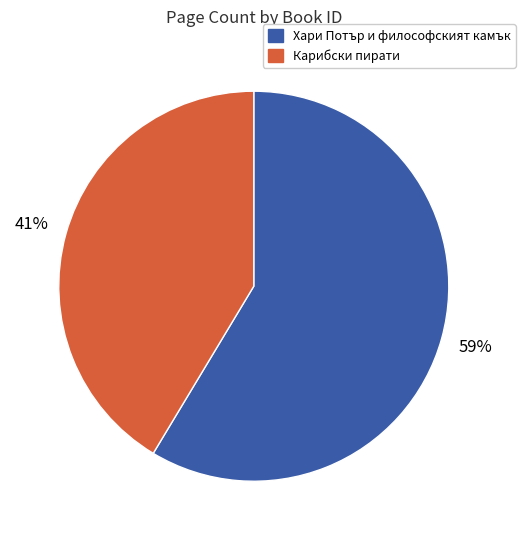

Which category has the smallest portion of the pie?

Карибски пирати